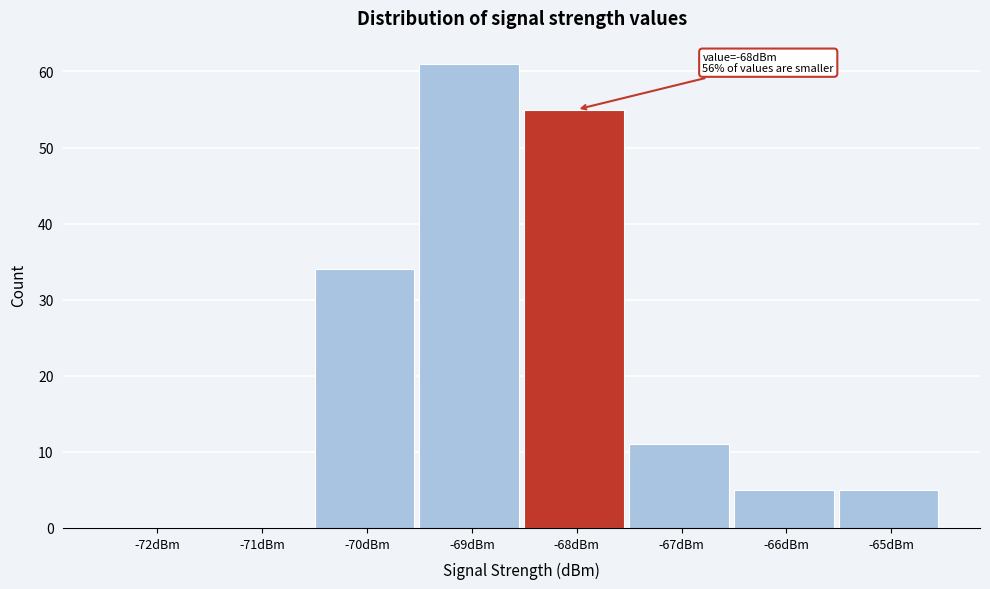

Reading left to right, list all the values displayed in this chart.

-72dBm=0	-71dBm=0	-70dBm=34	-69dBm=61	-68dBm=55	-67dBm=11	-66dBm=5	-65dBm=5